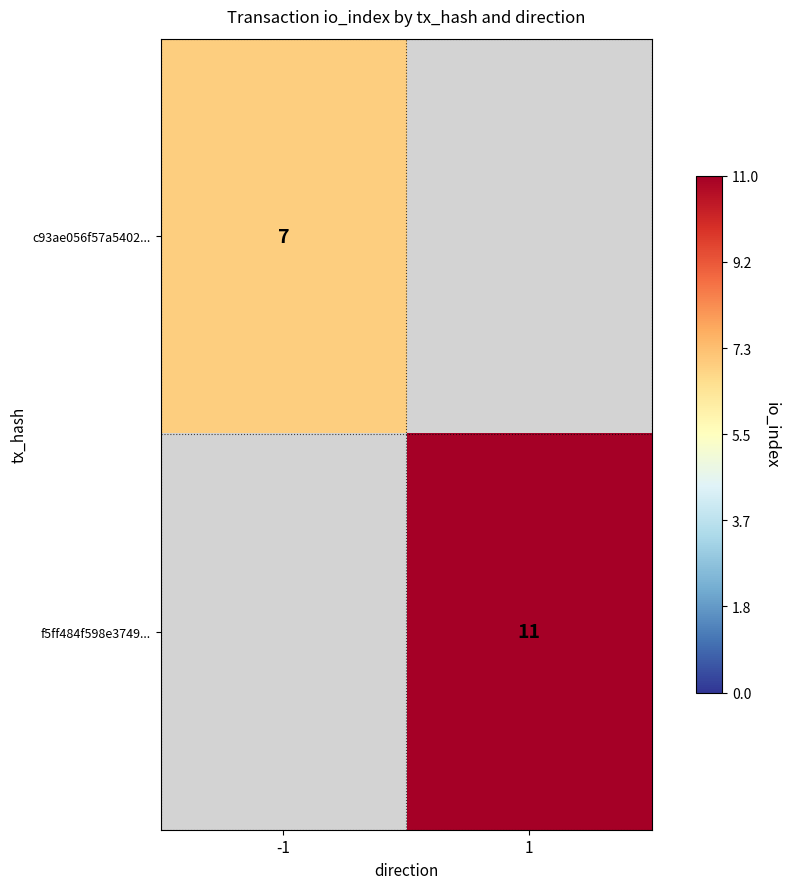

Is it true that f5ff484f598e3749... equals 11 at 1?

True